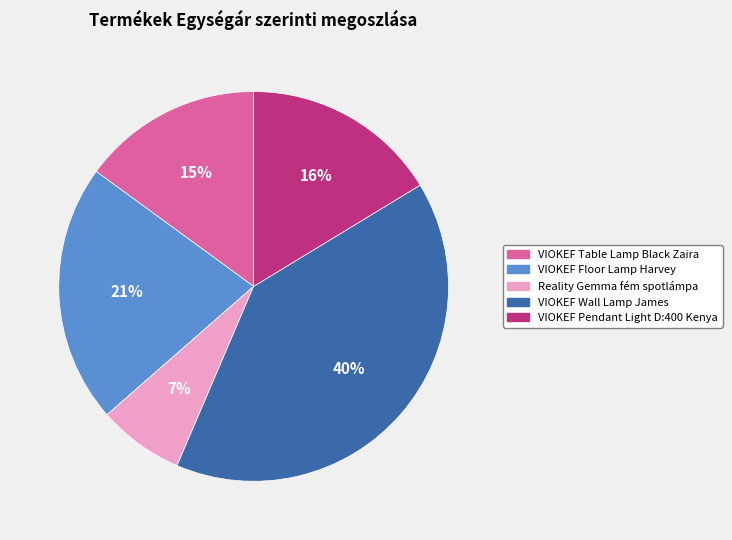

What is the ratio of the value at Reality Gemma fém spotlámpa to the value at VIOKEF Pendant Light D:400 Kenya?

0.4